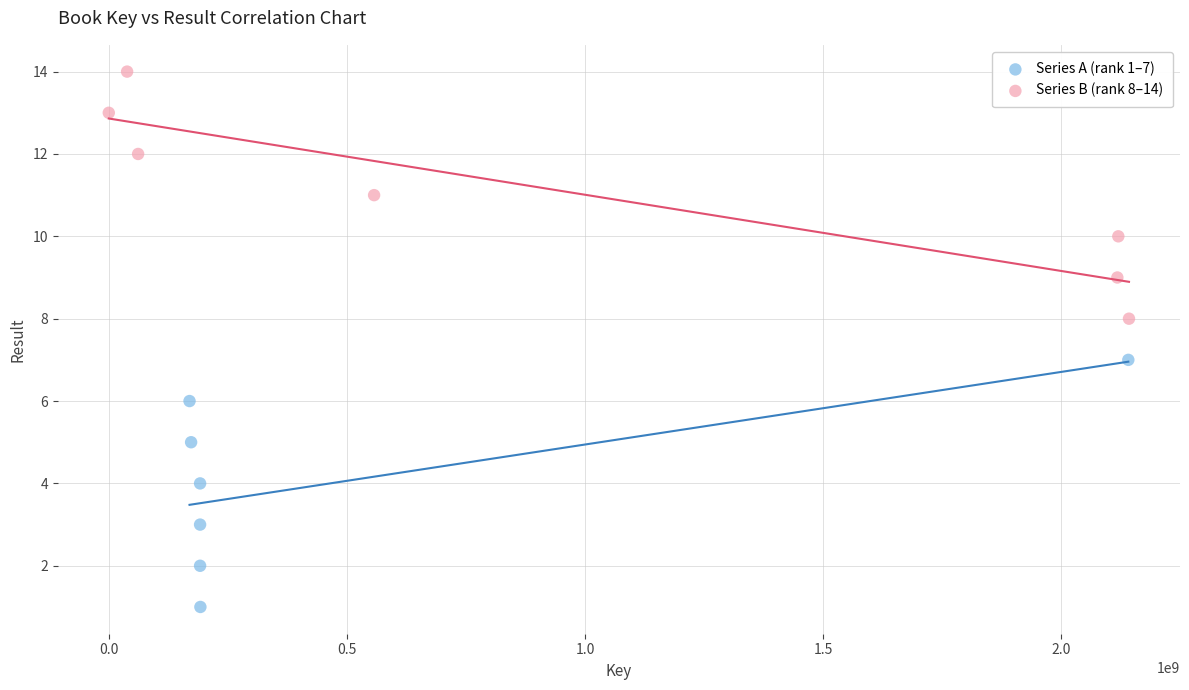

Which series contains the highest Y value?

Series B (rank 8–14)